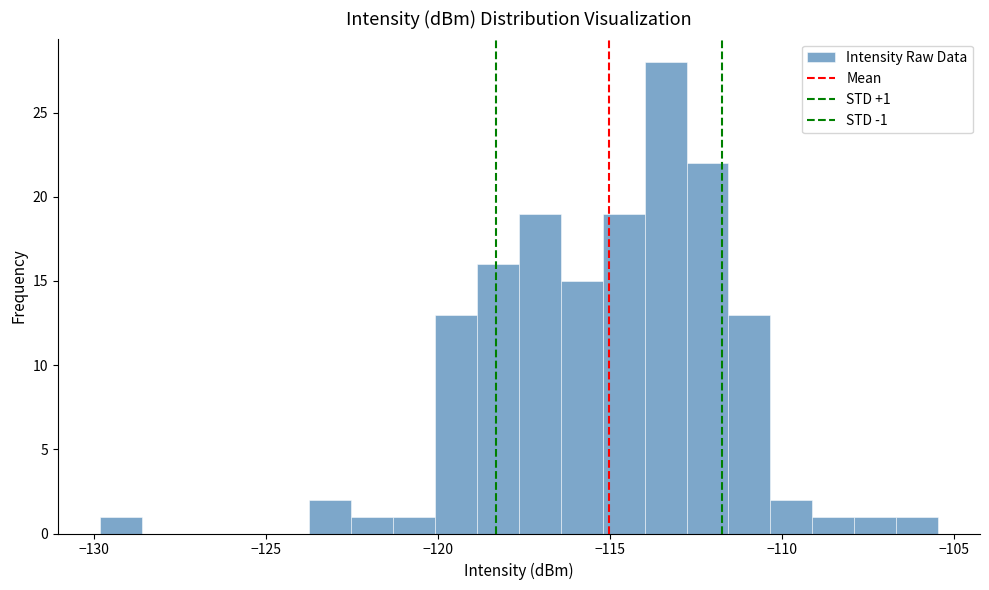

Read against the x-axis, roughly where is the centre of the tallest bar?

-113.5